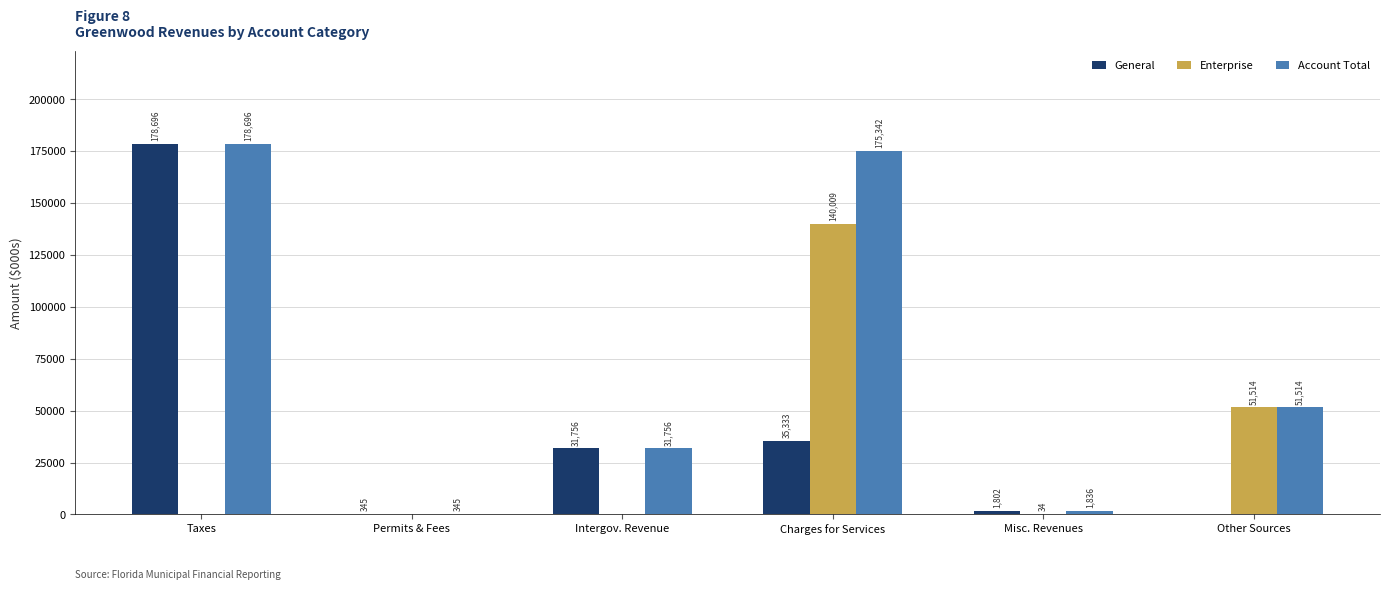

Is it true that Account Total equals 345 at Permits & Fees?

True